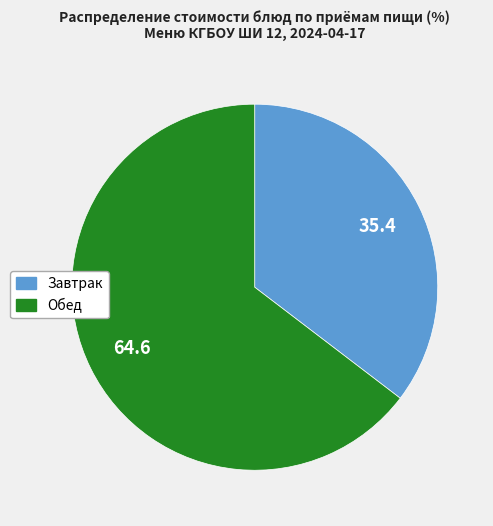

Combined, do Завтрак and Обед account for over 50%?

Yes